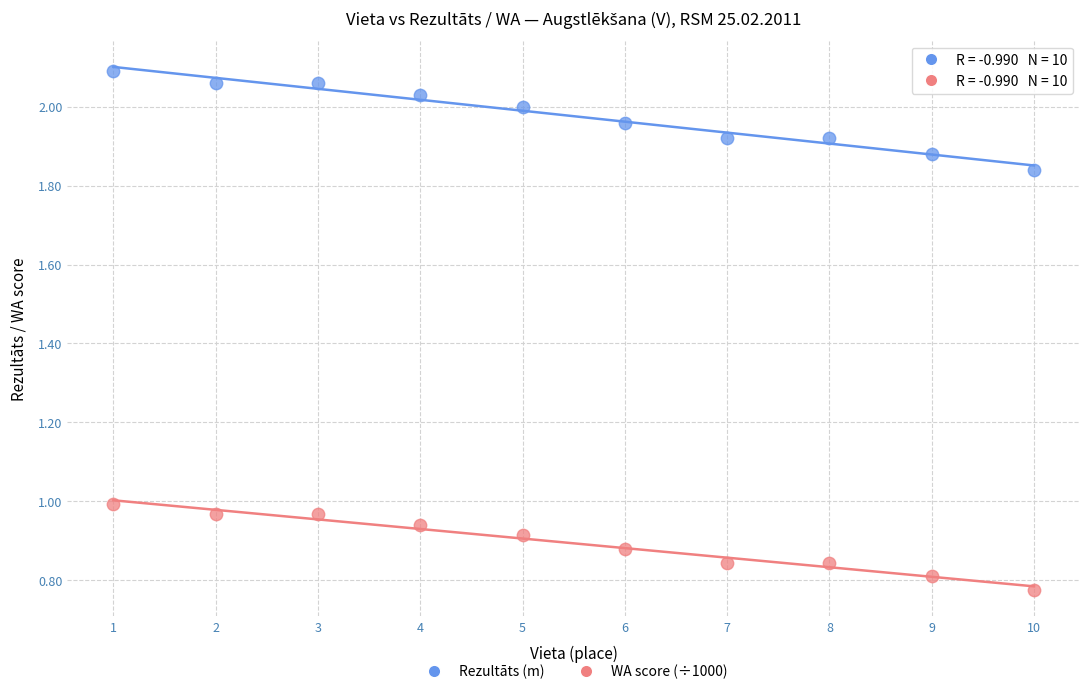

Which series contains the highest Y value?

Rezultāts (m)